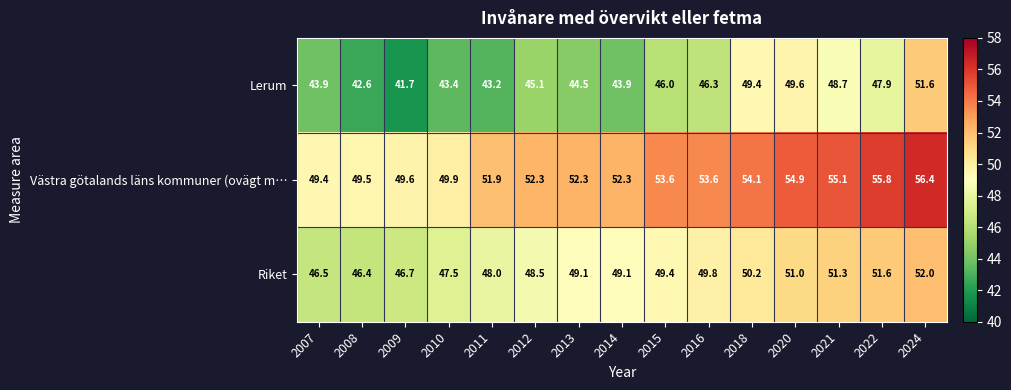

Read the Västra götalands läns kommuner (ovägt m… value at 2024.

56.4